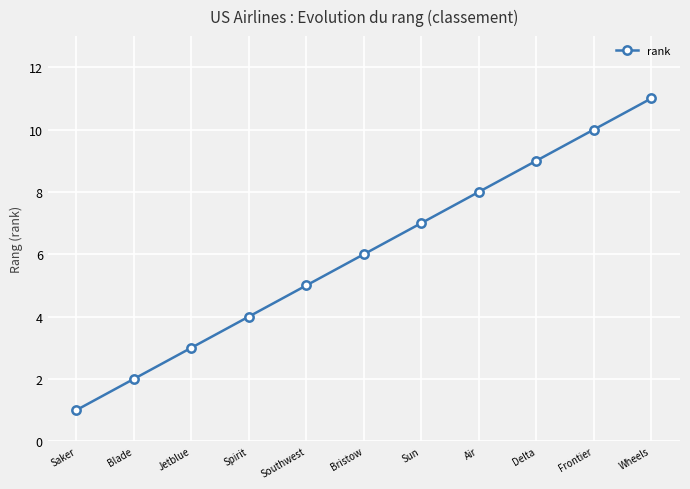

Approximately how many times larger is the value at Bristow compared to Spirit?

1.5